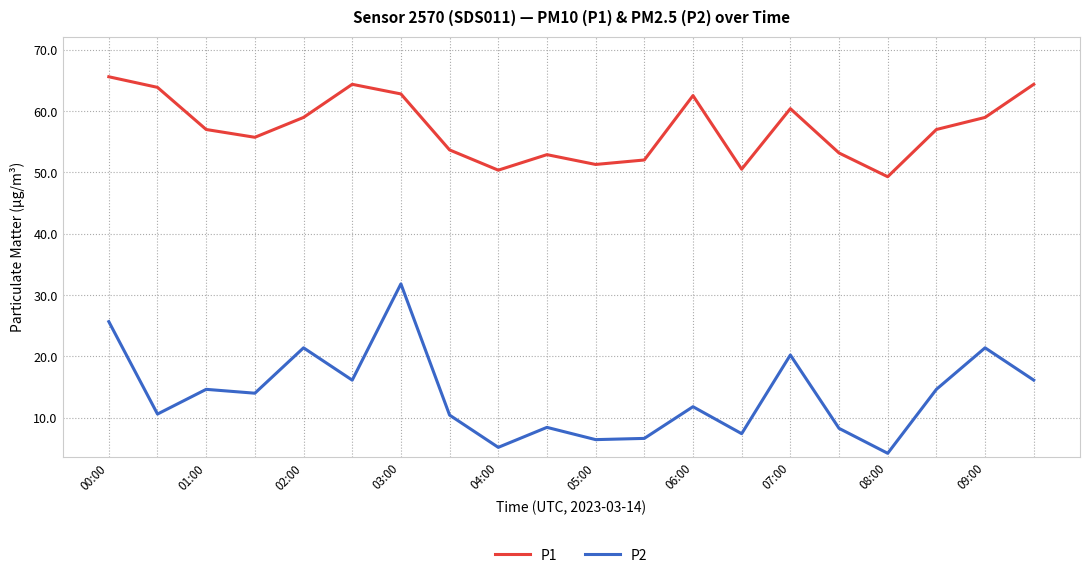

What are all the series names shown in the legend?

P1, P2